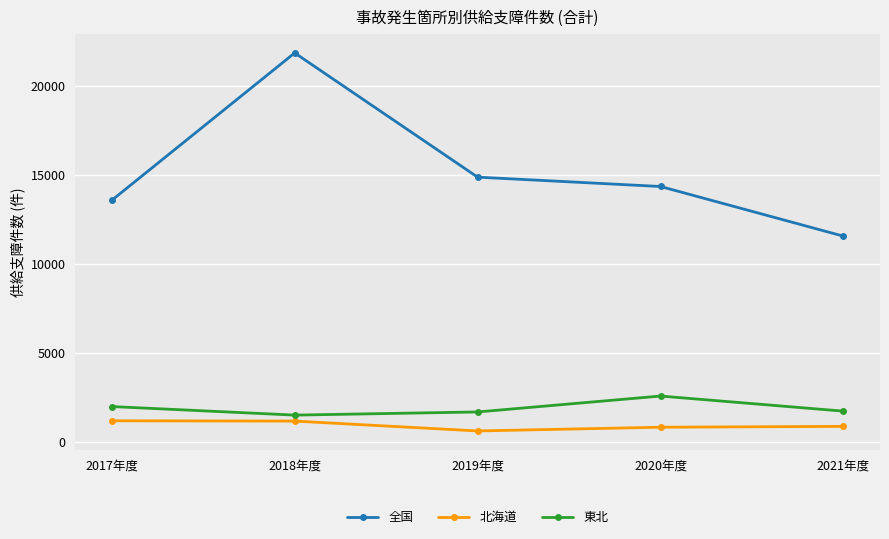

Between 2017年度 and 2019年度, which series saw the biggest shift?

全国